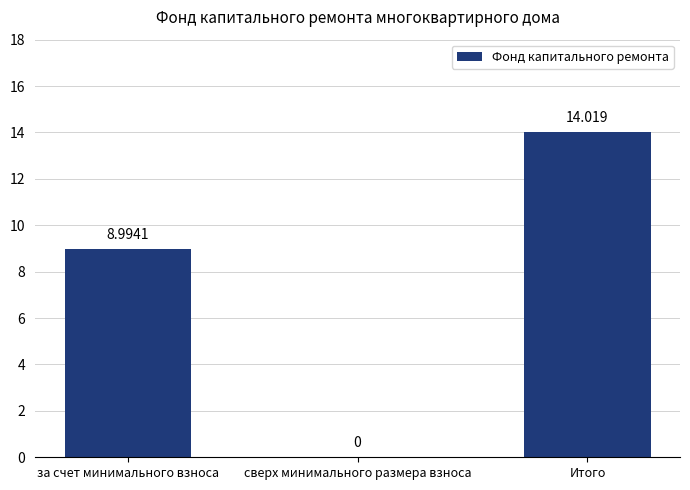

Which category has the highest value across all series?

Итого